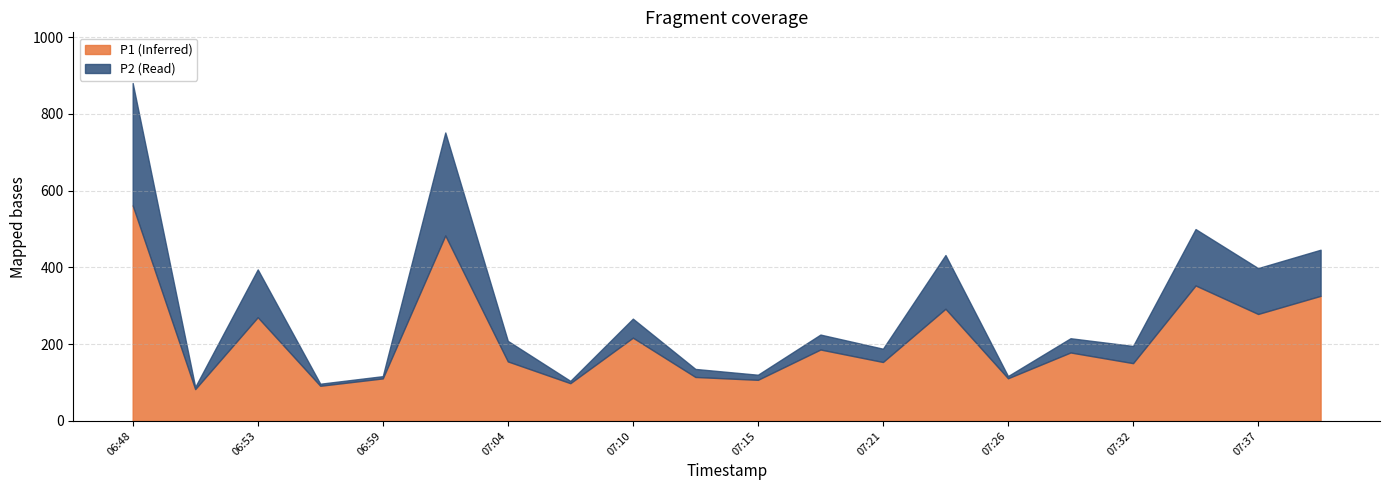

What is the spread (max minus min) of values at 07:04?

101.6